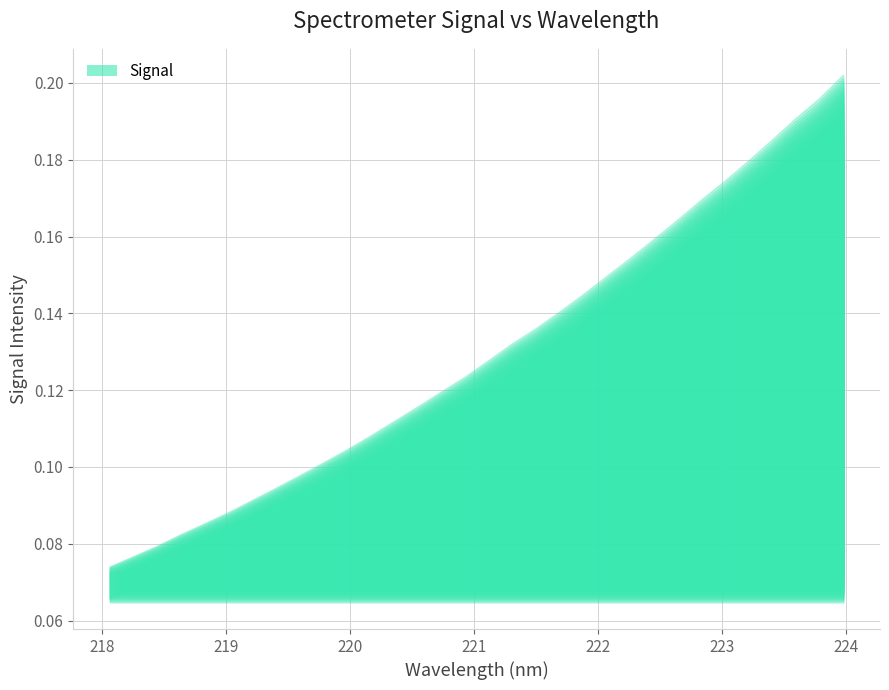

True or false: y and x intersect in this chart.

False